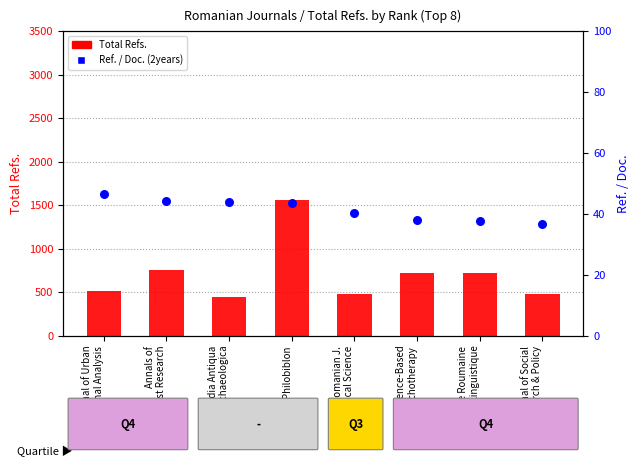

Which series contains the highest Y value?

Total Refs.